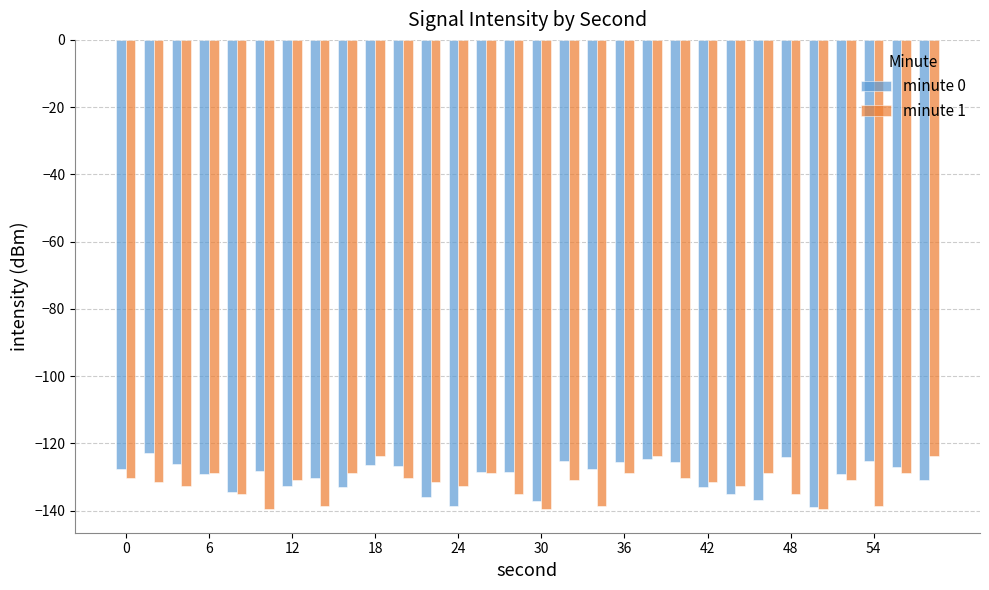

What is the difference between the second highest and second lowest values in the minute 0 series?

14.7